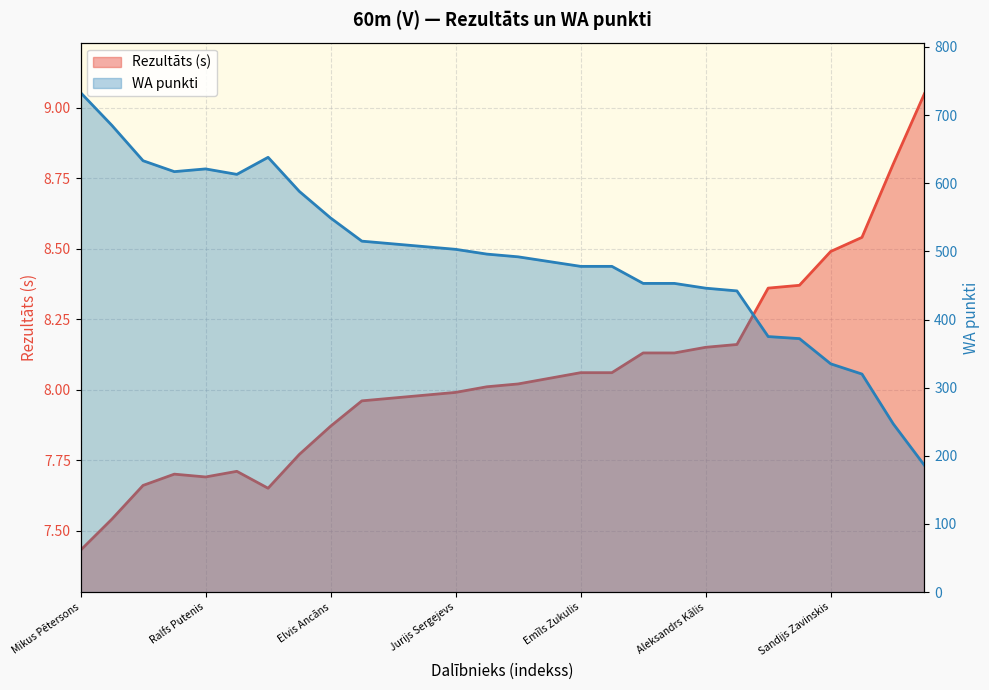

How many interior local valleys does the Rezultāts series have?

2